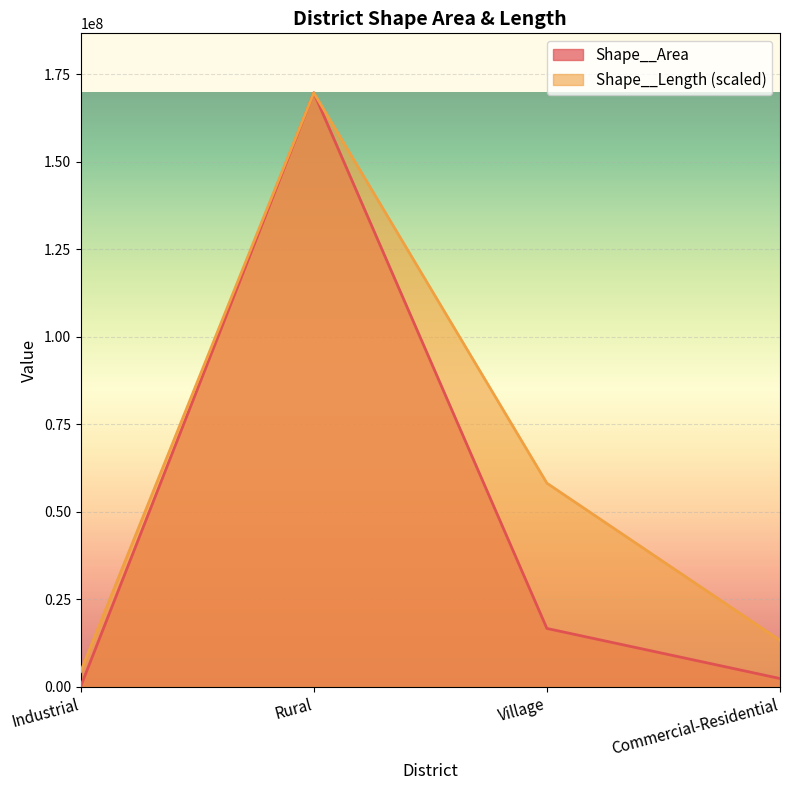

What position from the right is Village?

2